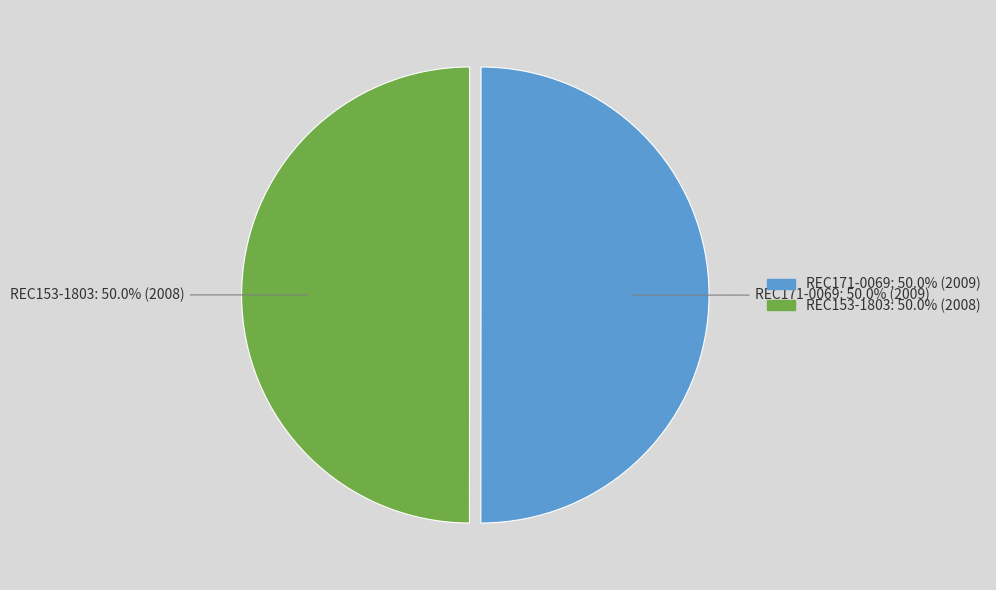

Approximately how many times larger is the value at REC153-1803 compared to REC171-0069?

1.0